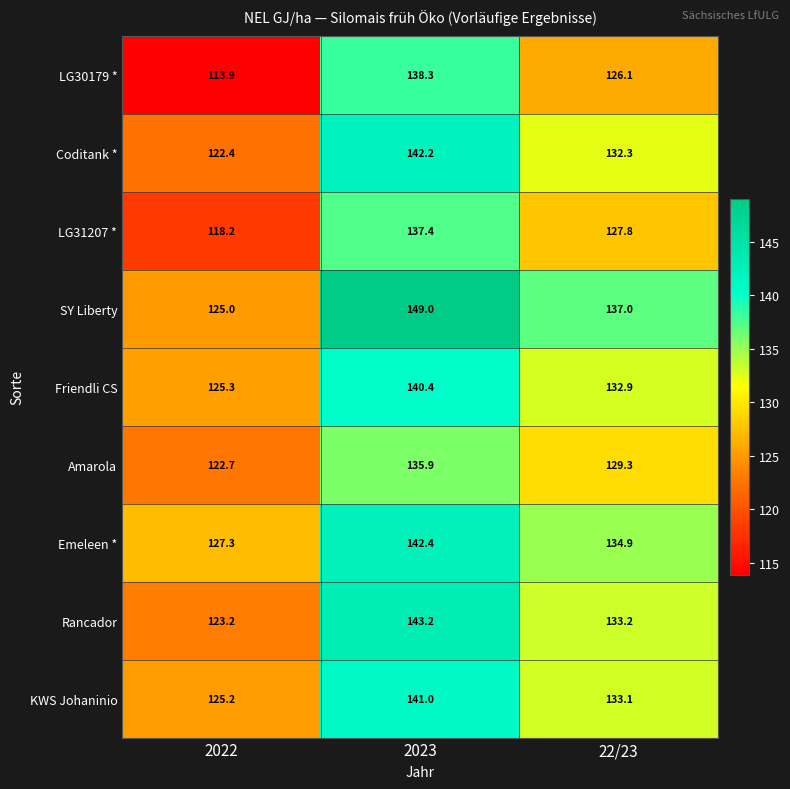

What is the smallest value displayed?

113.9